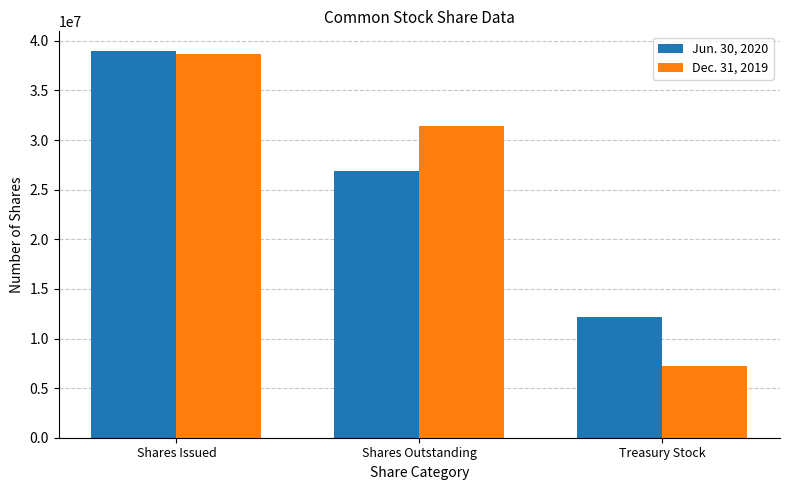

What is the difference between the highest and lowest values at Shares Outstanding?

4550185